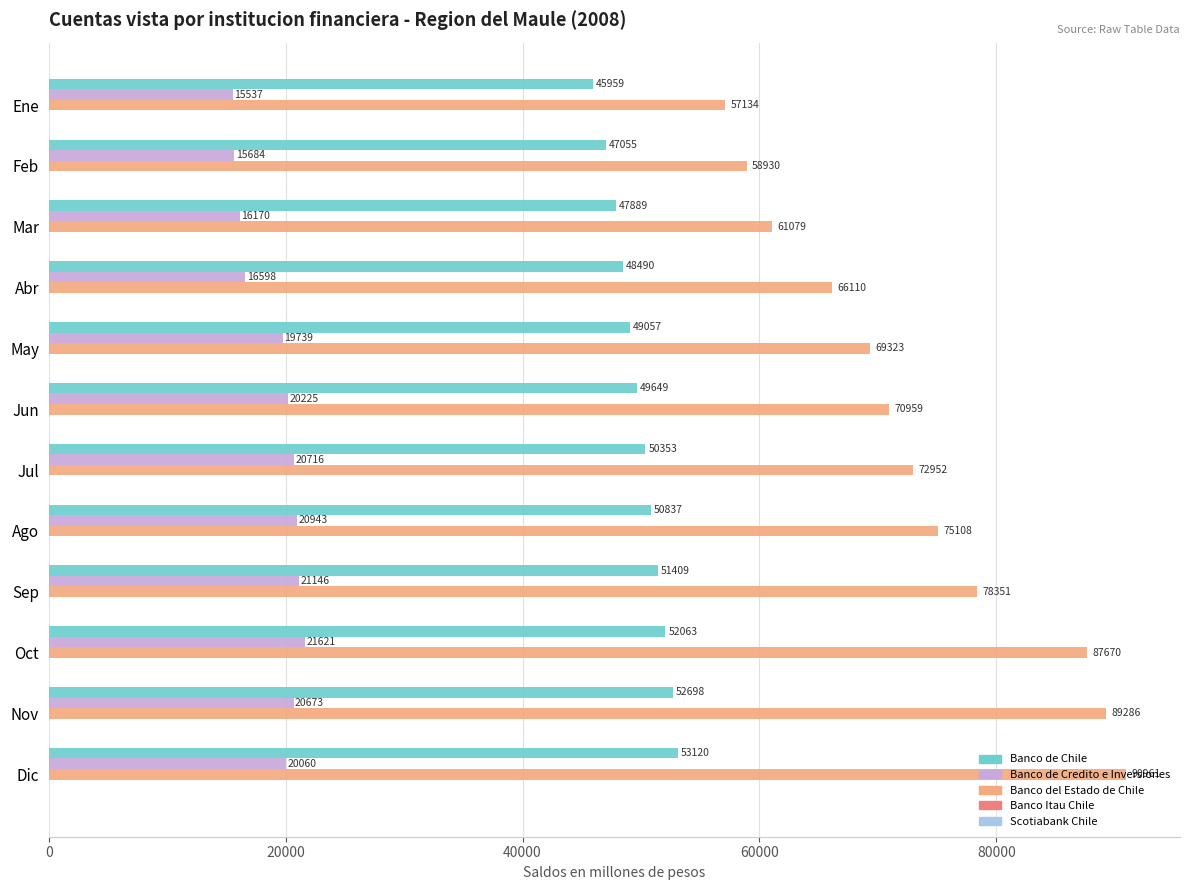

Which category has the highest value across all series?

Dic